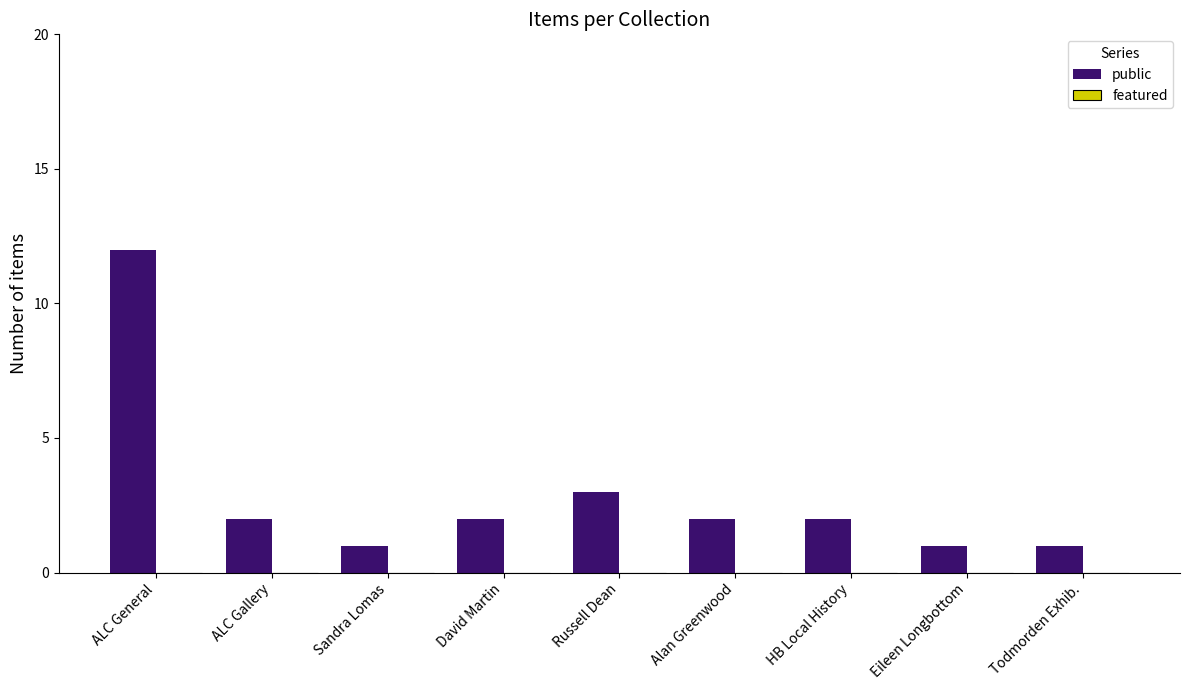

Between ALC General and ALC Gallery, which is larger?

ALC General